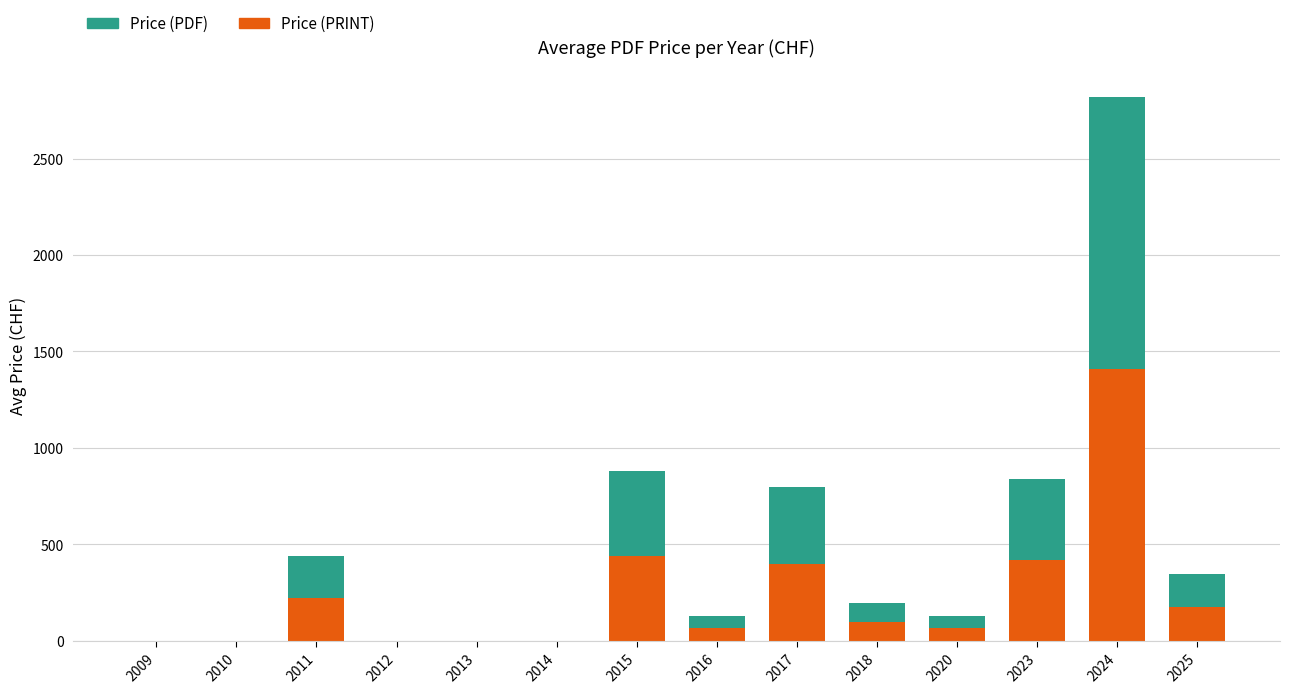

Are the bars horizontal?

No